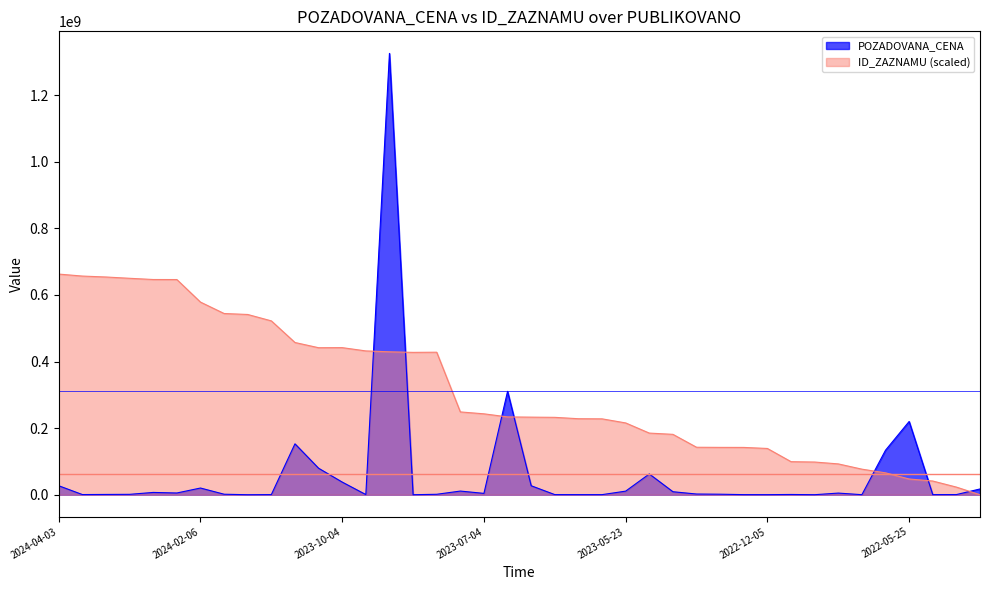

What is the approximate value of POZADOVANA_CENA at 2022-05-25?

220000000.0